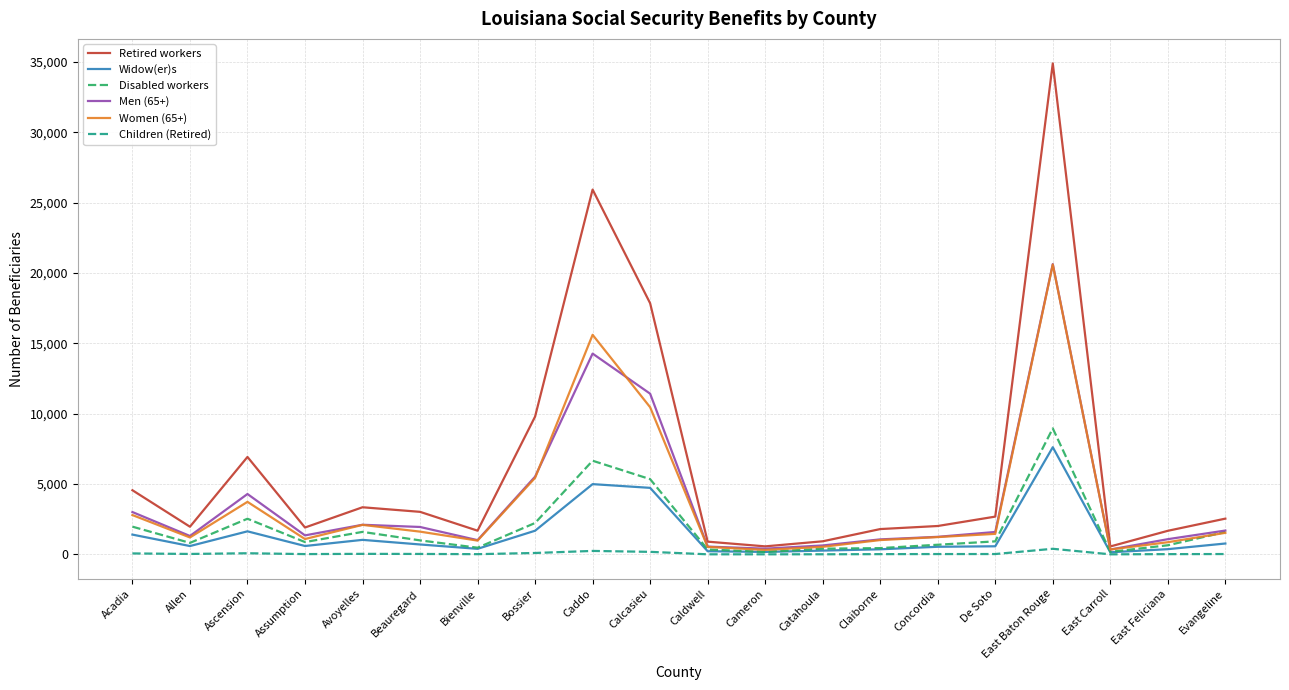

Which series changed the most between Avoyelles and Bossier?

Retired workers